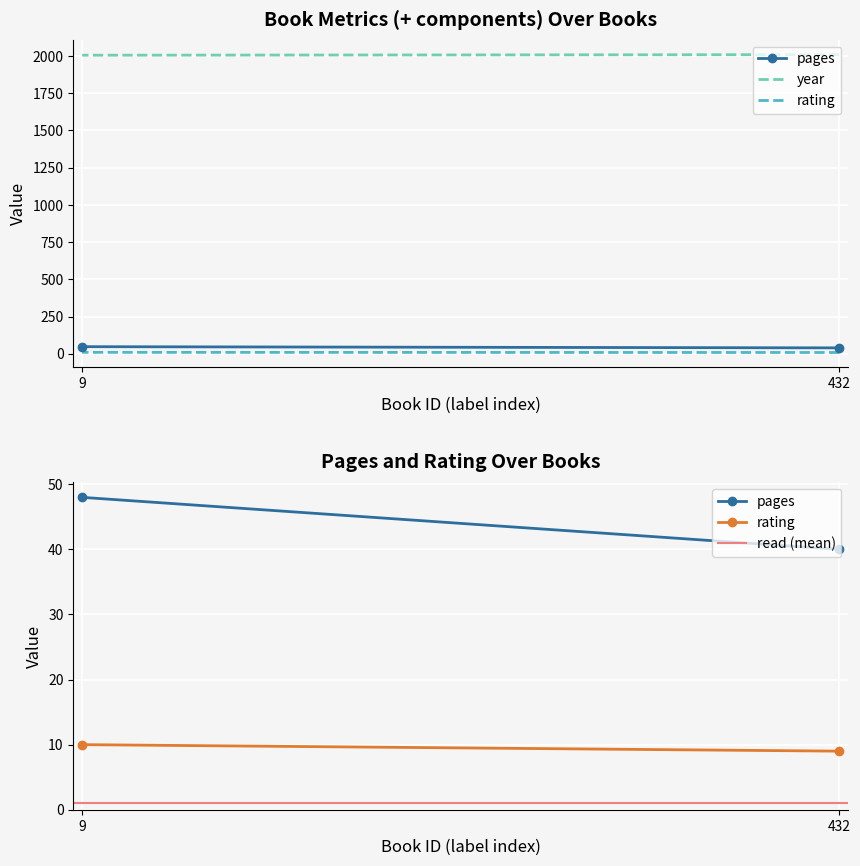

How many series are shown in this chart?

4